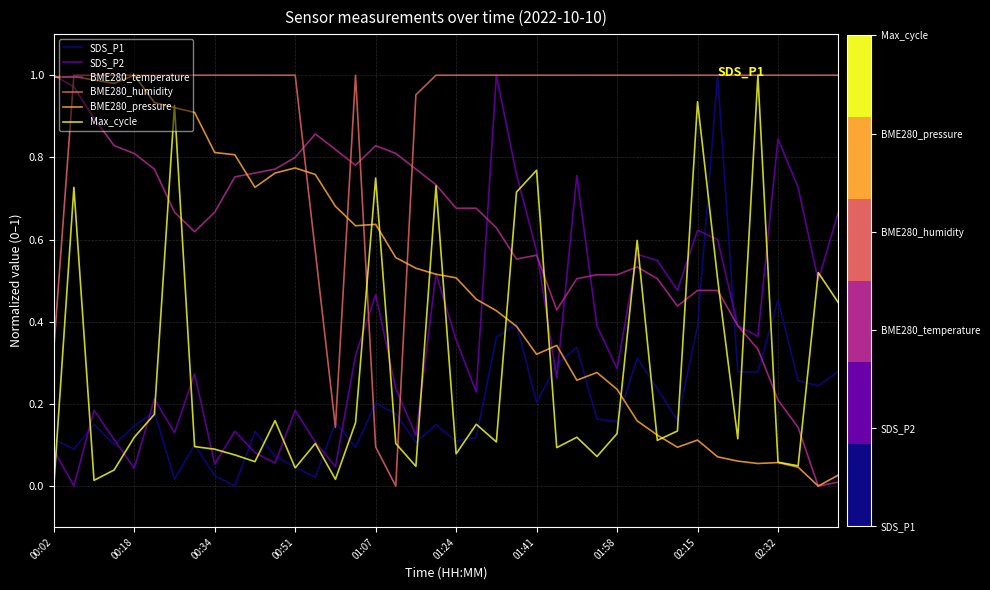

Which series ends up on top after the final intersection of SDS_P2 and SDS_P1?

SDS_P2